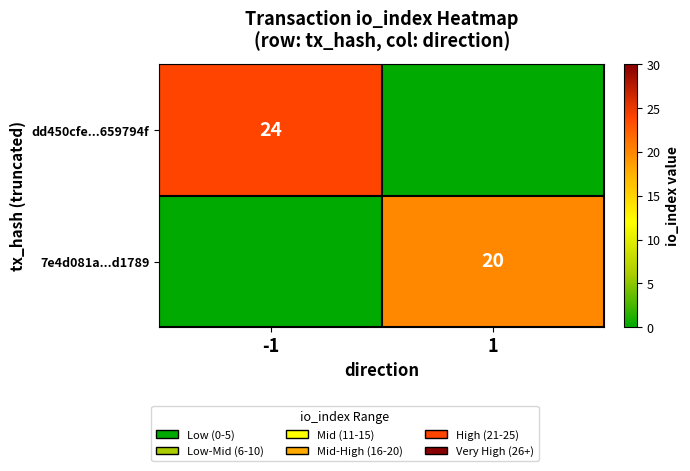

Which series changed the most between -1 and 1?

dd450cfe...659794f